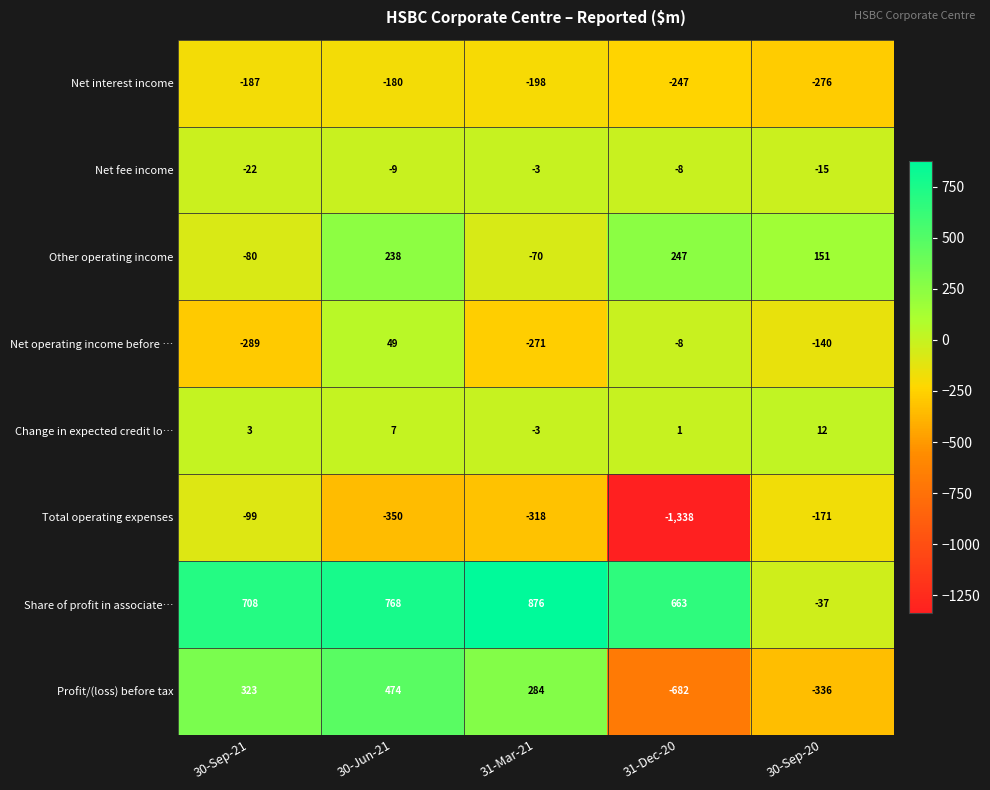

The value of Net operating income before … at 30-Sep-21 is -490. True or false?

False